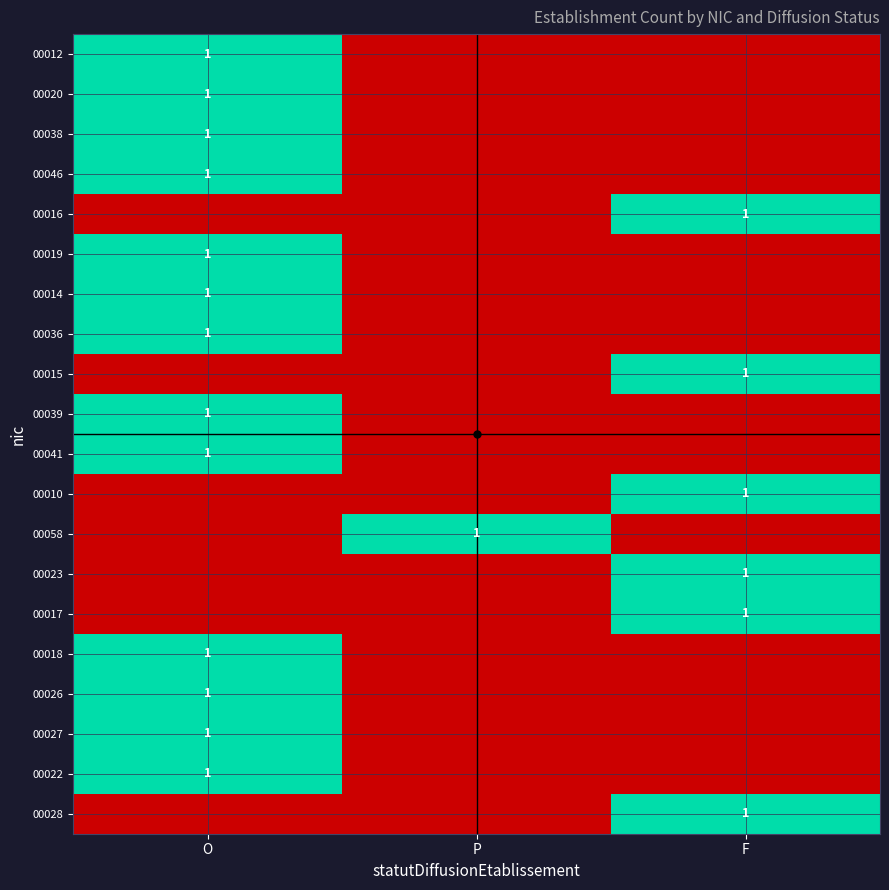

True or false: 00012 has a value of 1 at O.

True